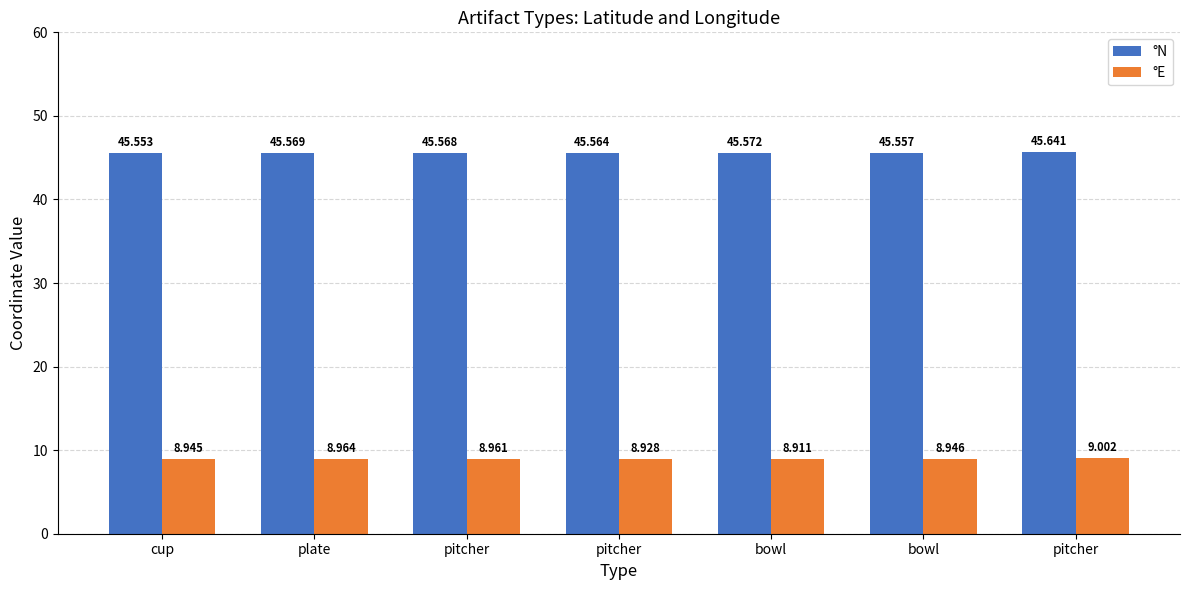

Is it true that °N equals 73.9 at cup?

False